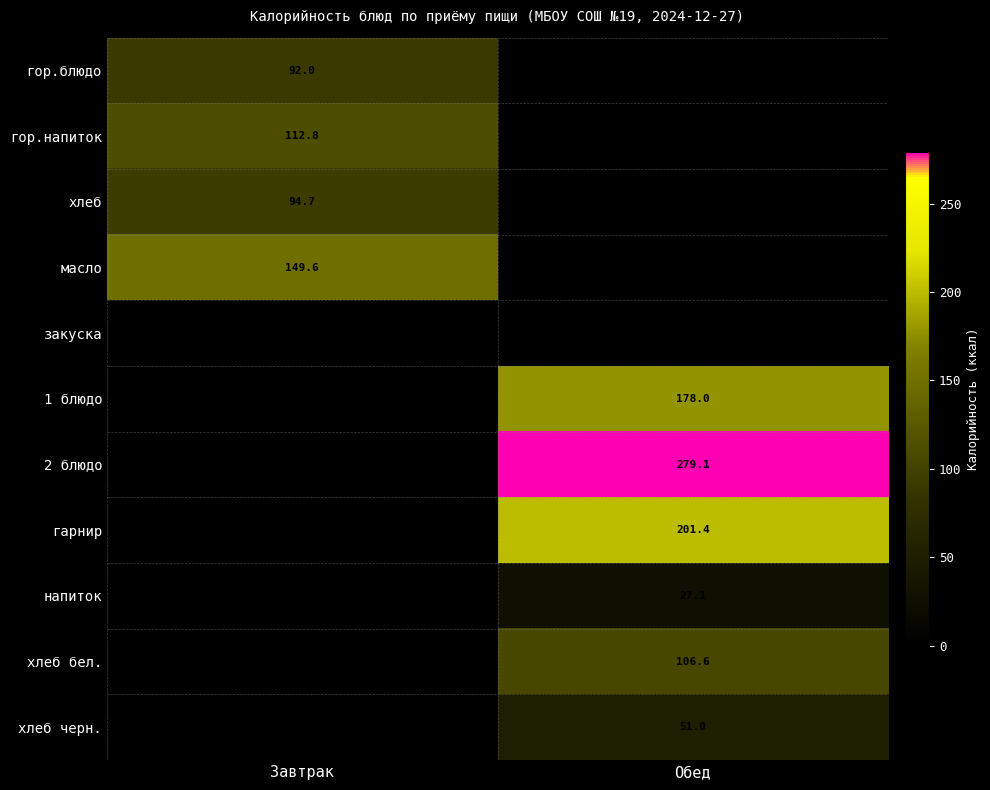

At Завтрак, list the series in order from largest to smallest.

масло, гор.напиток, гор.блюдо, закуска, 1 блюдо, 2 блюдо, гарнир, напиток, хлеб бел., хлеб черн., хлеб